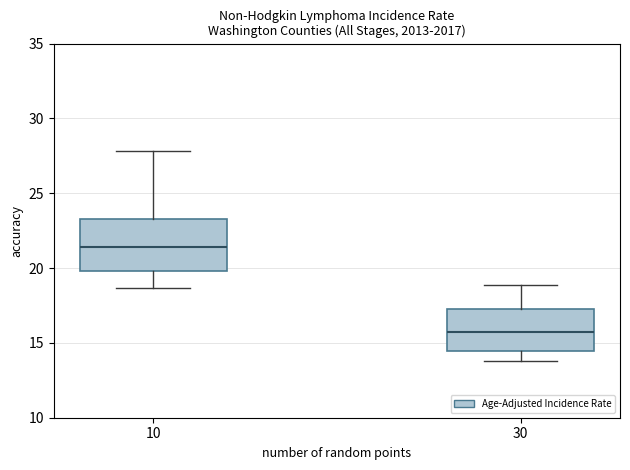

Comparing the boxes themselves (not the whiskers), which one is the tallest?

10